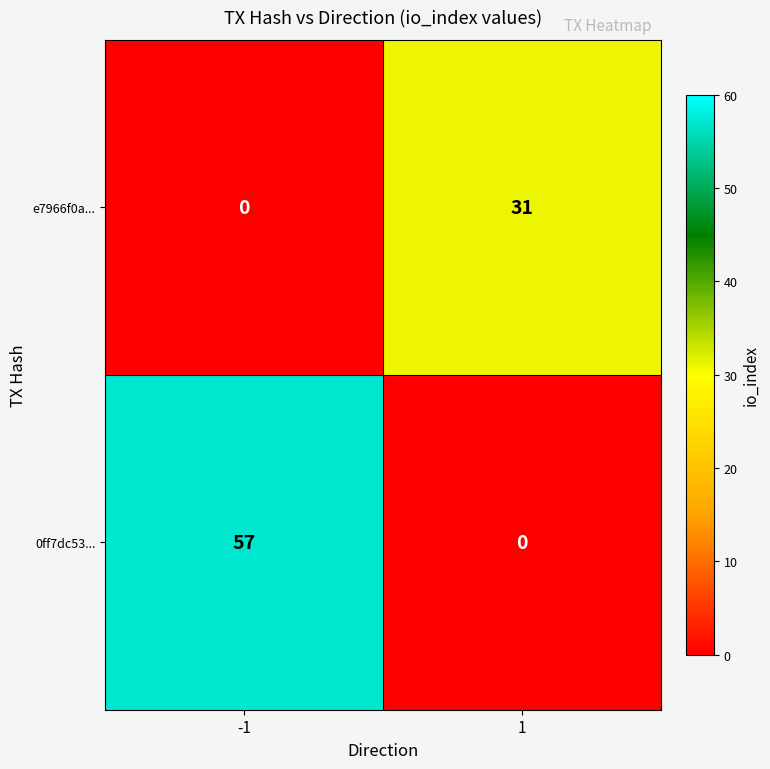

How many series are shown in this chart?

2